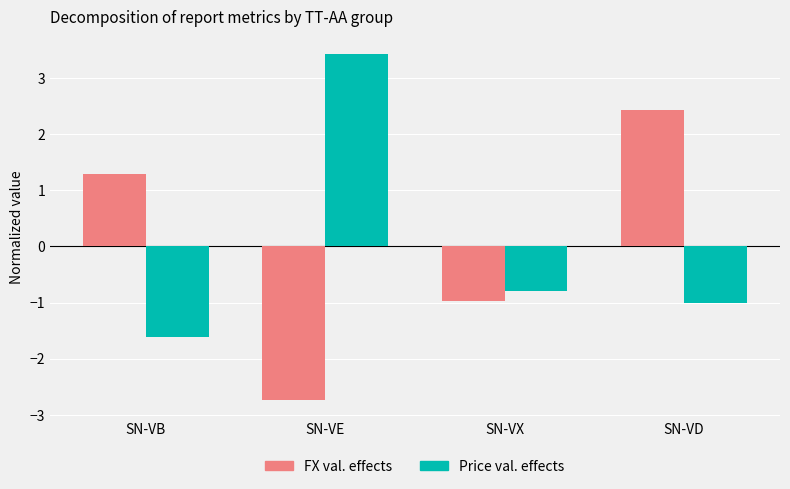

How many values in Price val. effects are below zero?

3